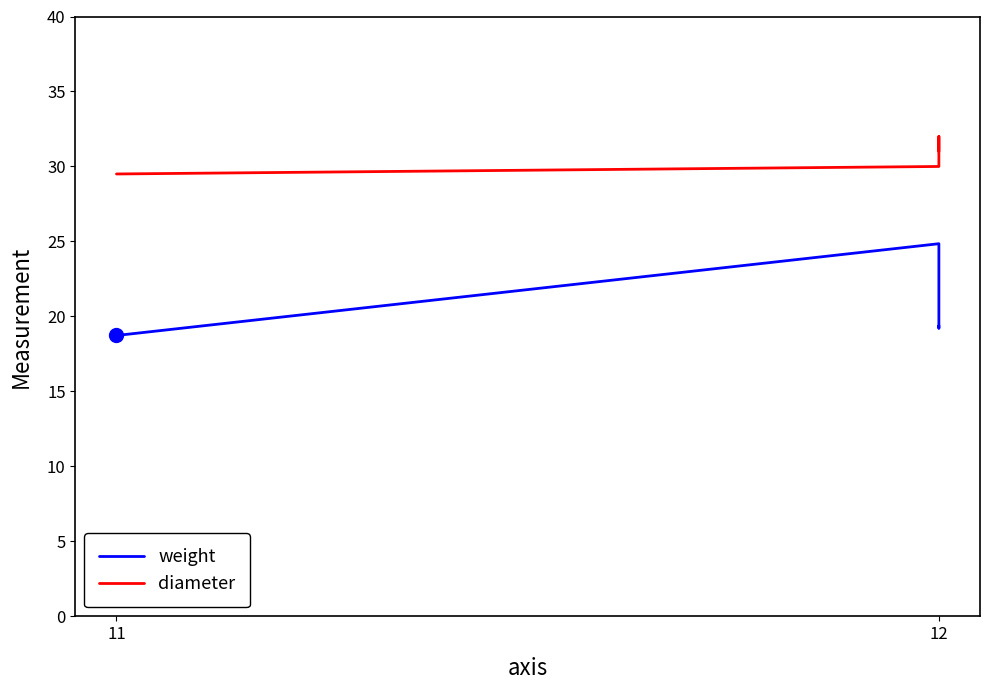

How many interior local peaks does the diameter series have?

1